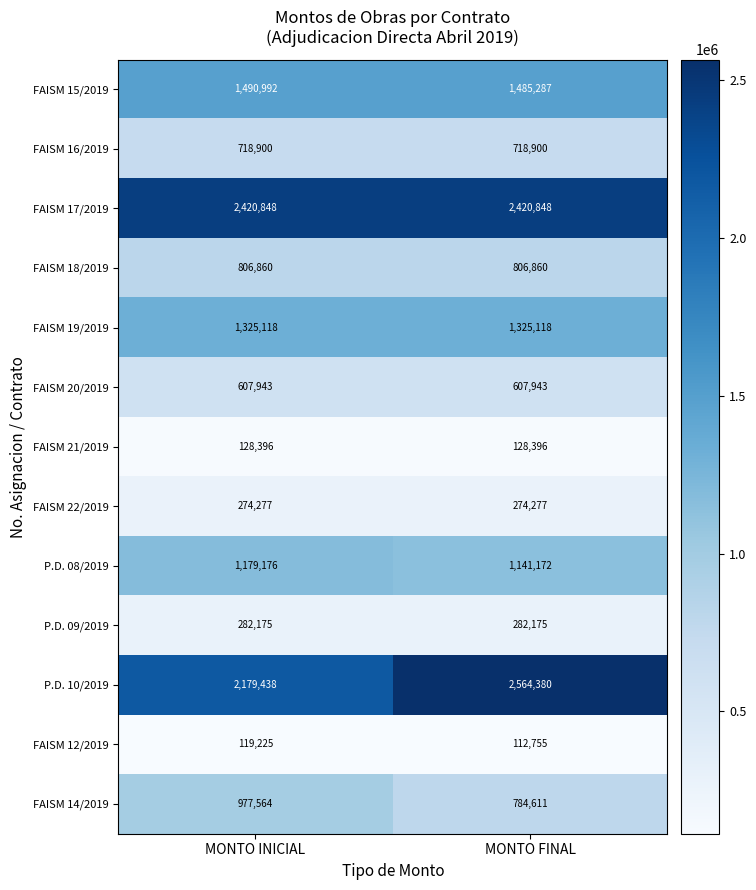

Between MONTO INICIAL and MONTO FINAL, which series saw the biggest shift?

P.D. 10/2019